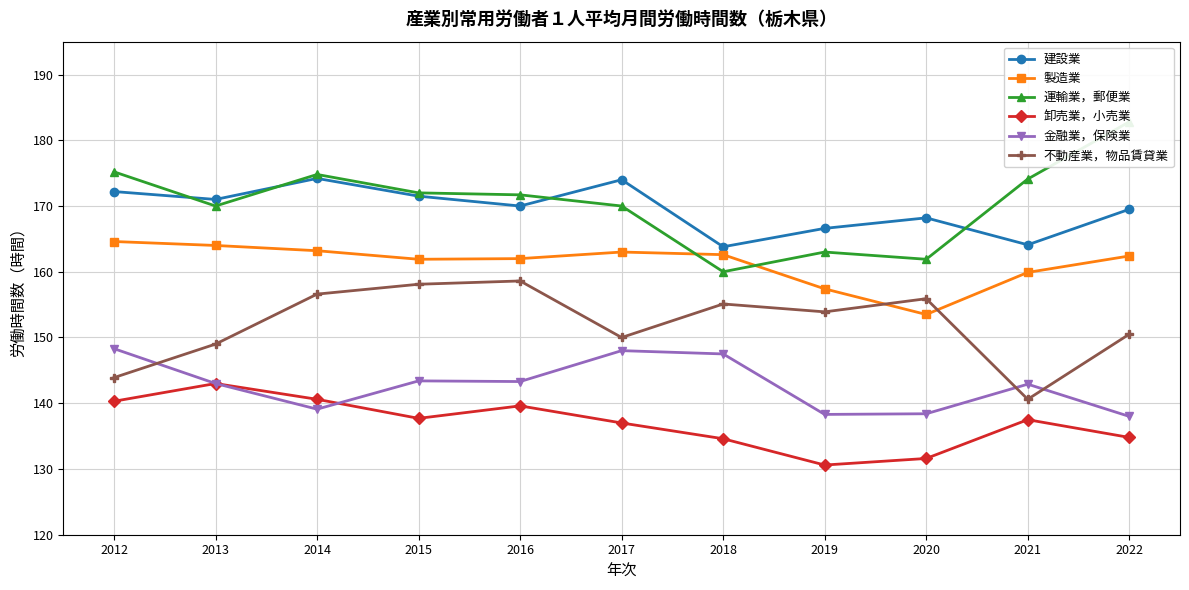

Is it true that 卸売業，小売業 equals 143.0 at 2013?

True